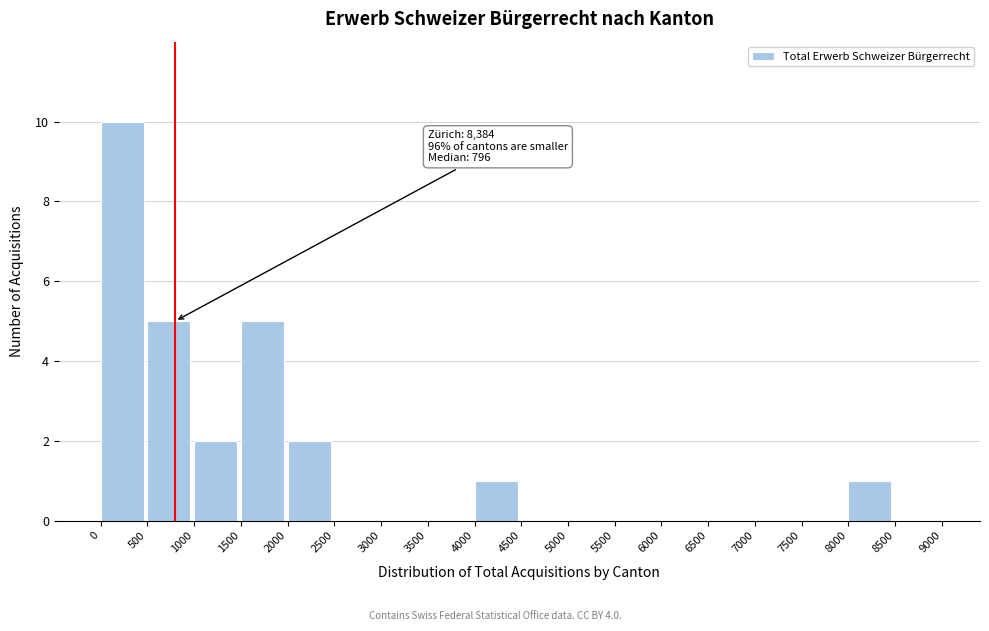

Which range on the x-axis has the tallest bar?

0 to 500